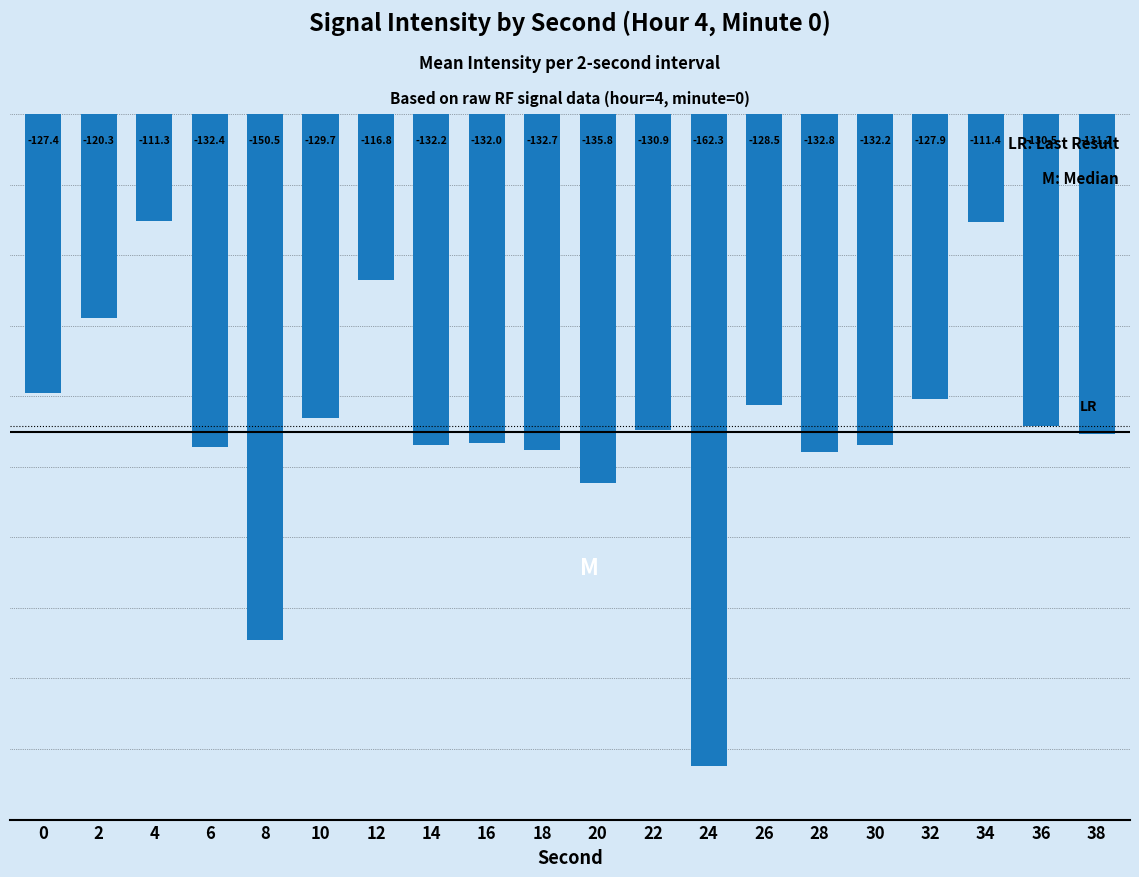

How many values are below -130?

12